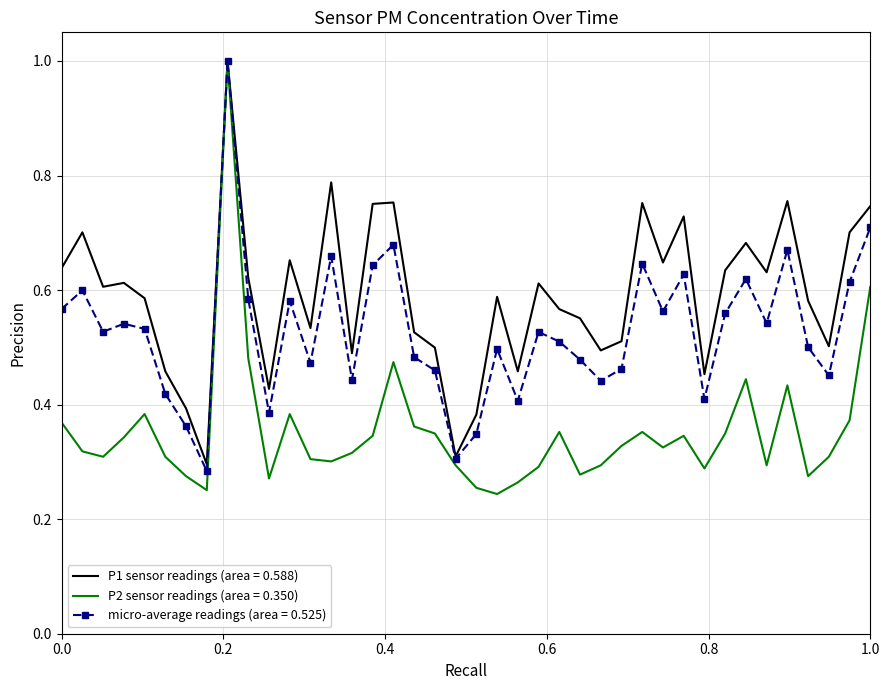

What is the greatest value displayed?

1.0